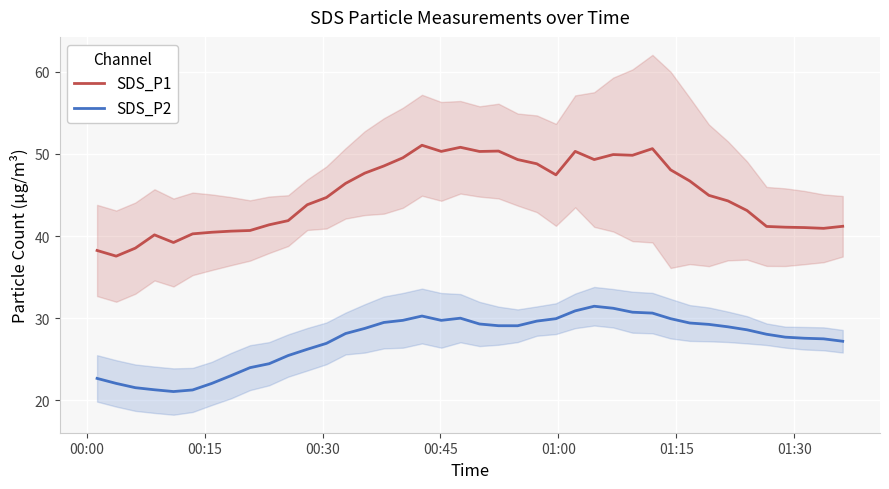

What is the maximum value for SDS_P2?

31.5